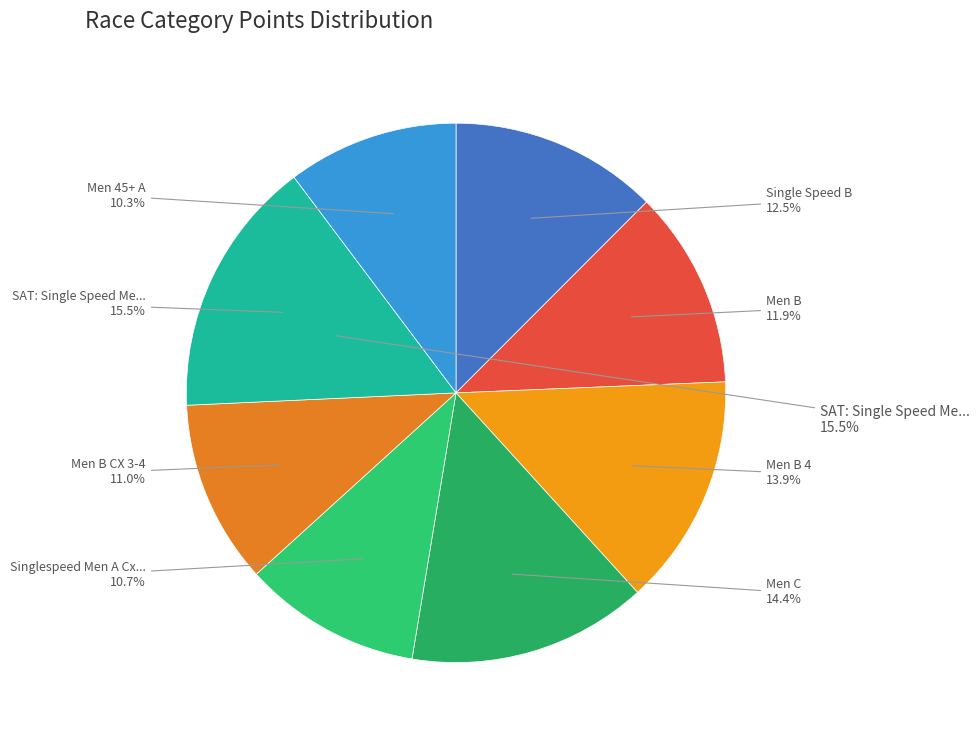

Is it true that Singlespeed Men A Cx1-4 is 5% of the pie?

False